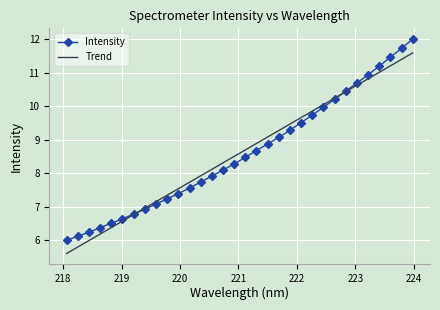

Which series has the largest range (max minus min)?

Intensity